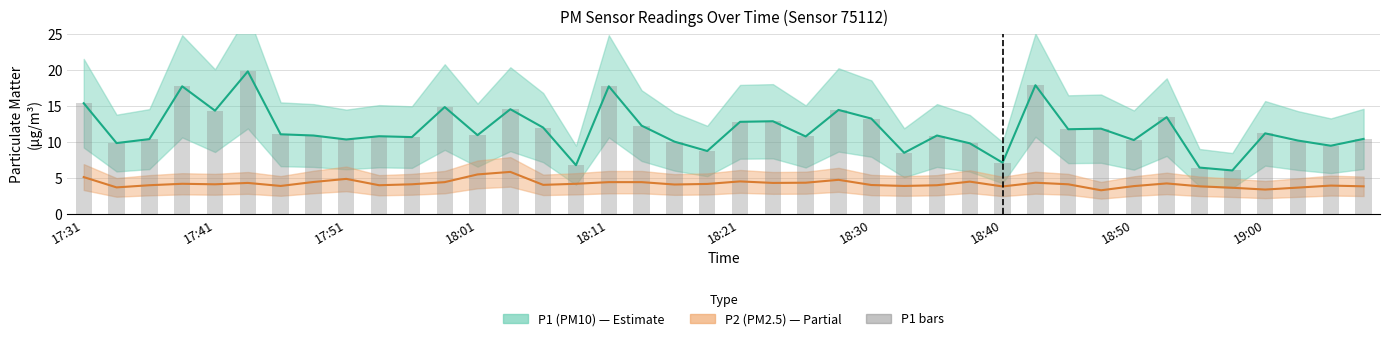

The P1 bars series shows 15.8 at 37. True or false?

False